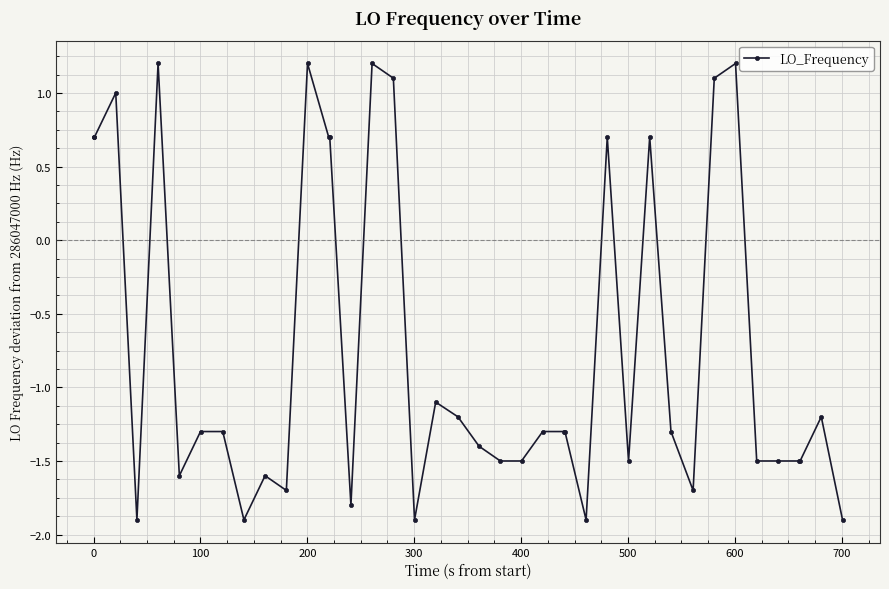

What is the smallest value displayed?

-1.9